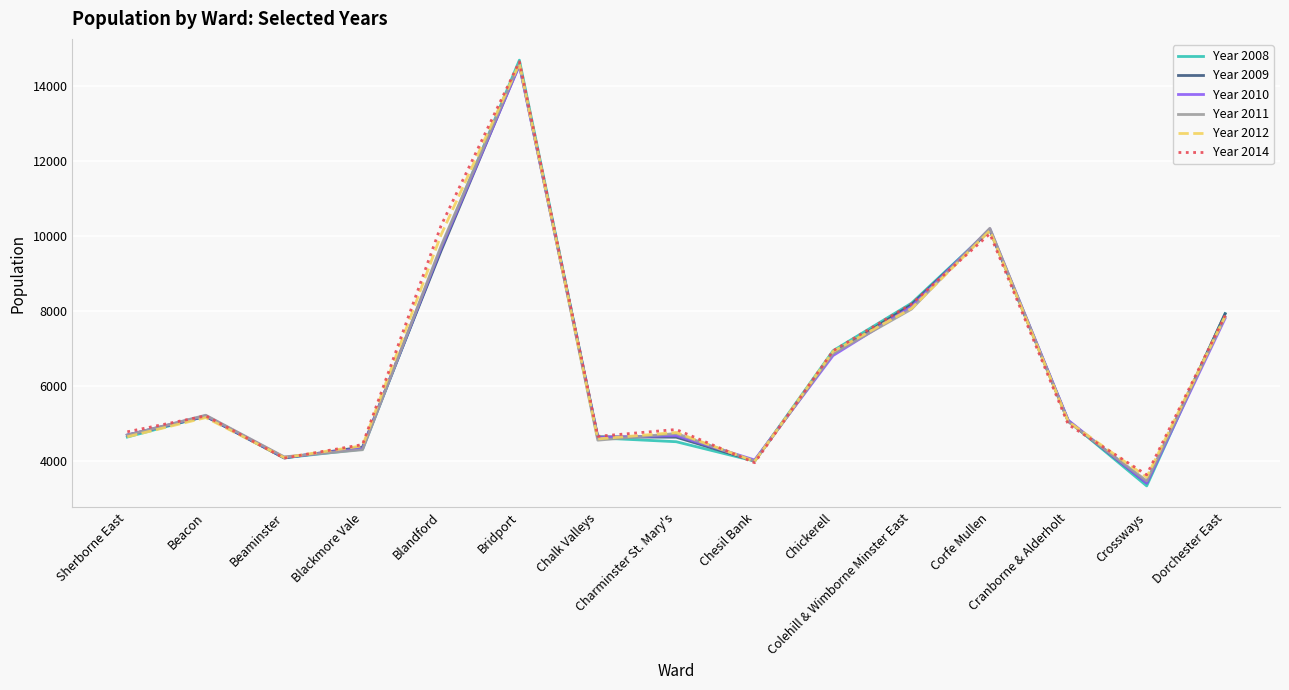

How many values in the Year 2009 series are below 5077?

7